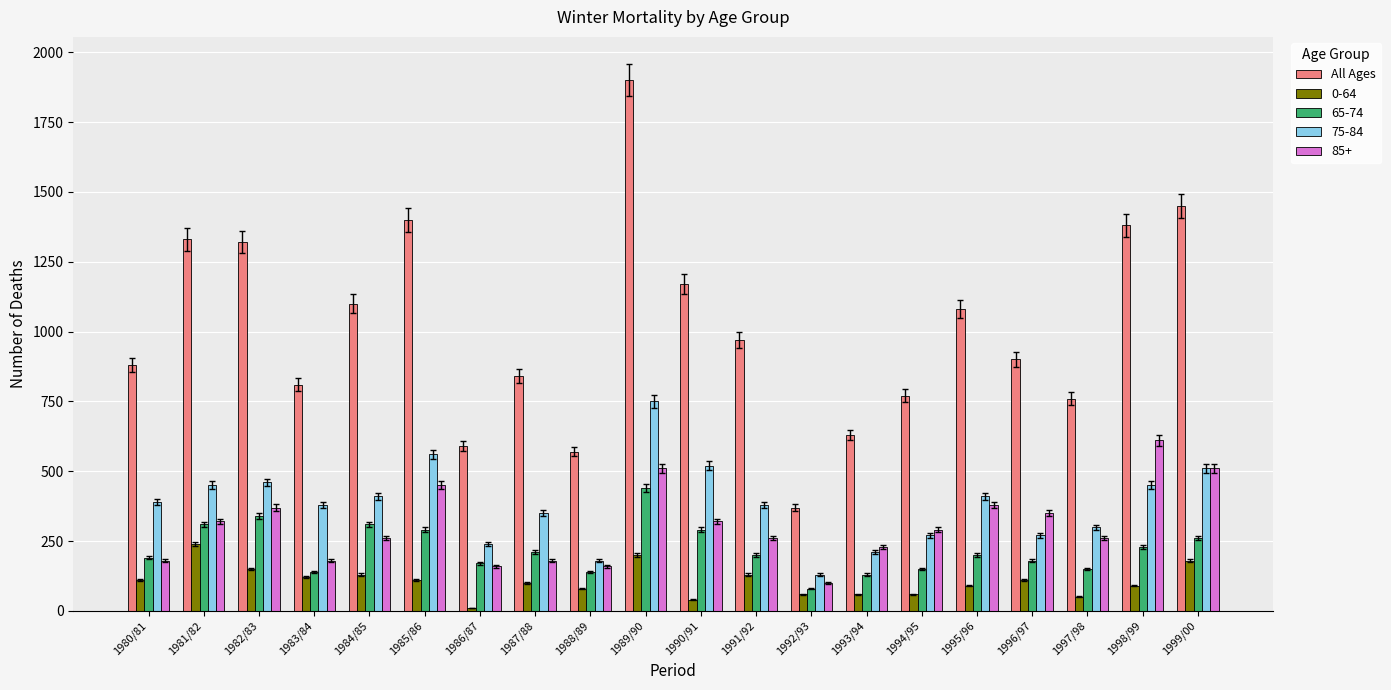

Which series has the largest range (max minus min)?

All Ages